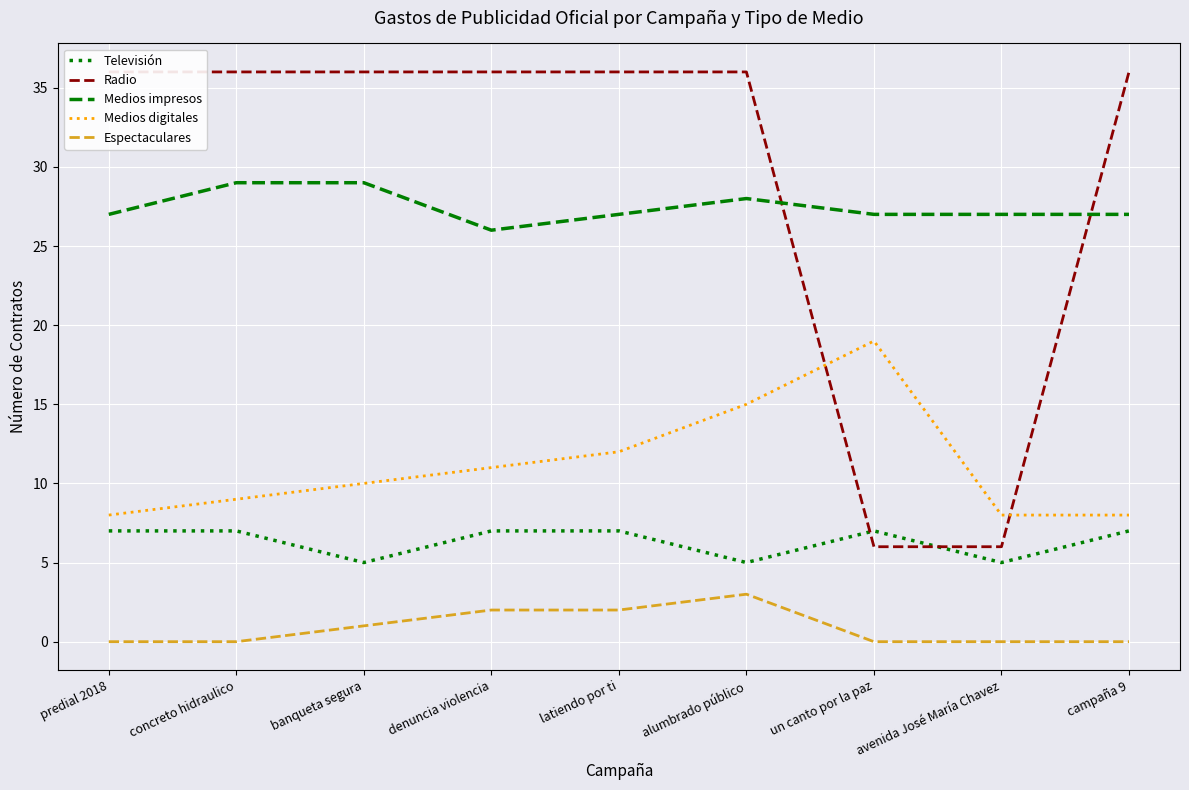

Between concreto hidraulico and denuncia violencia, which series saw the biggest shift?

Medios impresos